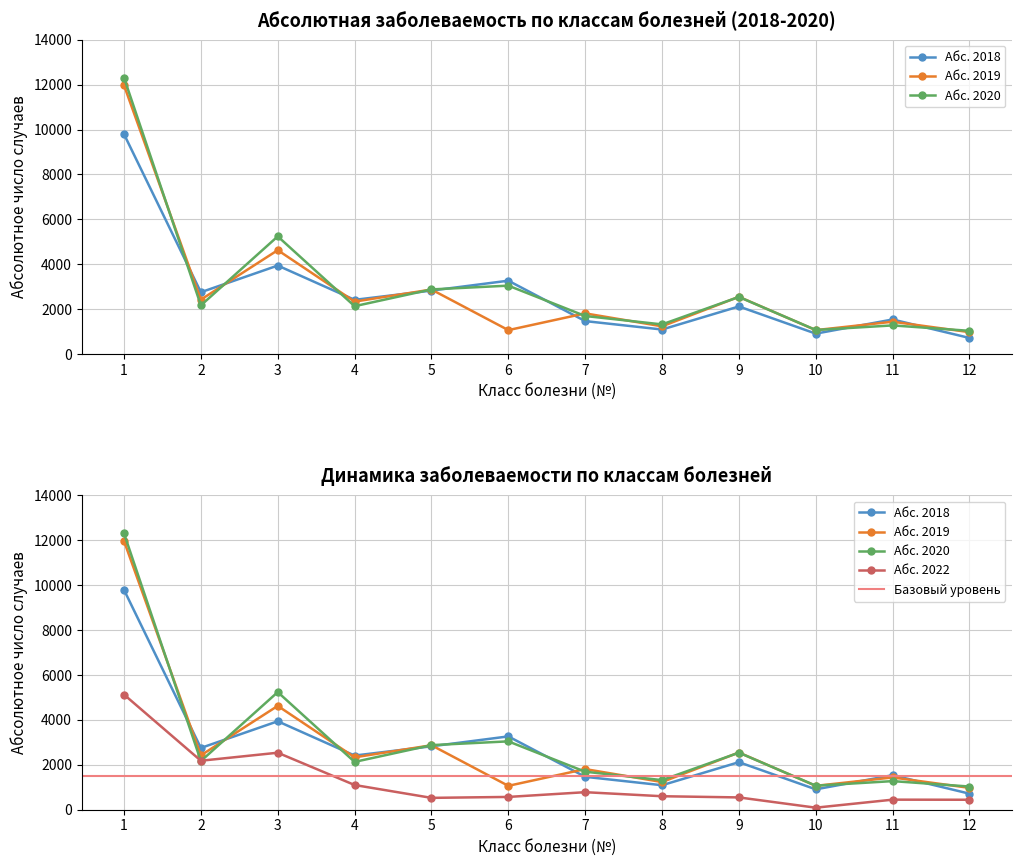

Rank the series at 12 from lowest to highest value.

Абс. 2022, Абс. 2018, Абс. 2019, Абс. 2020